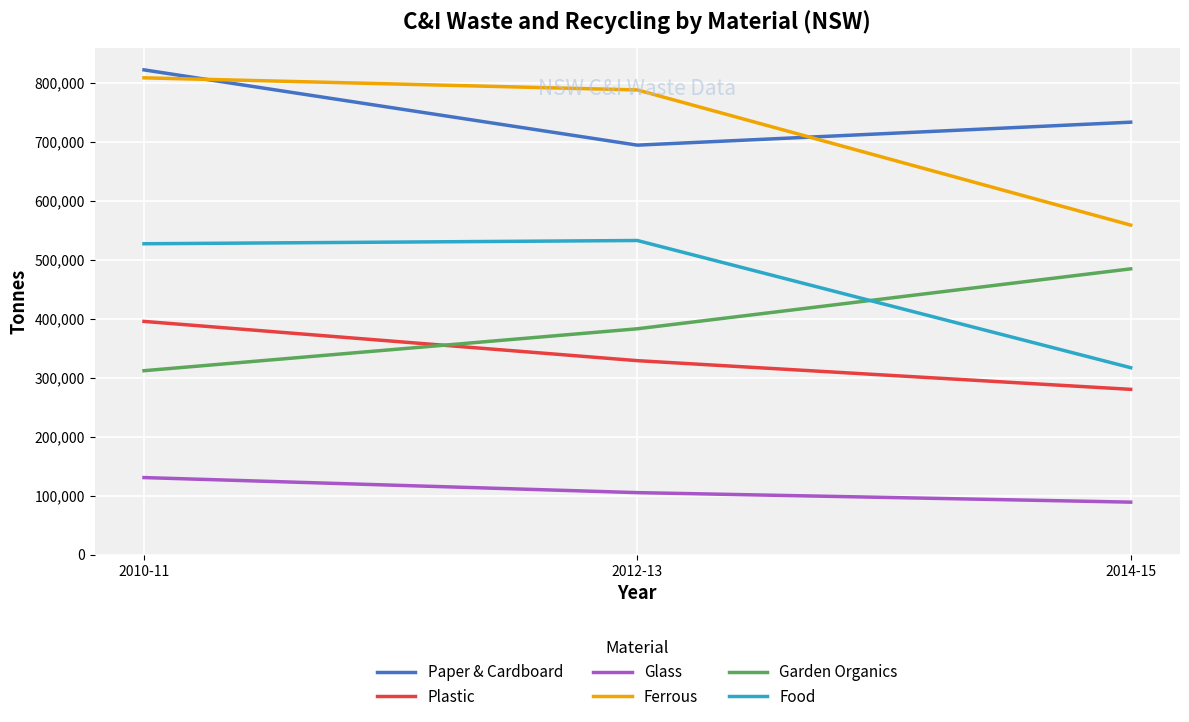

What is the greatest value displayed?

821500